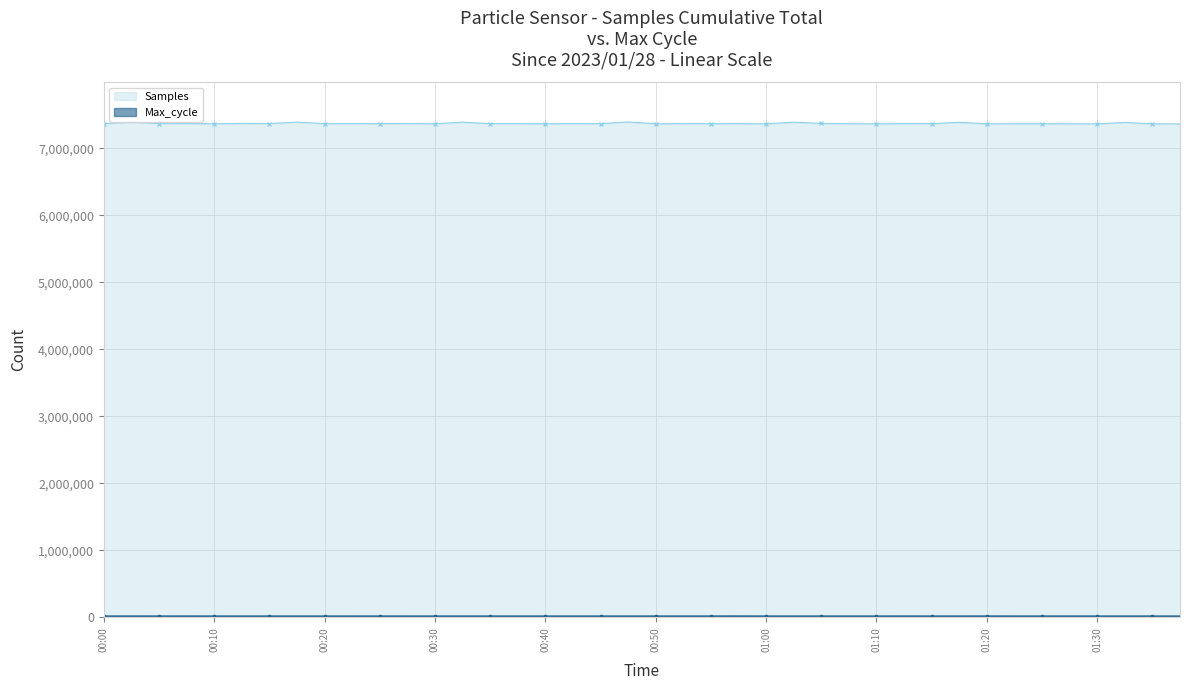

Reading right to left, extract all data points from this chart.

Samples: 7362345	7363160	7383752	7362160	7363982	7364783	7364204	7363588	7386147	7365286	7365443	7363352	7364846	7368609	7387761	7362957	7365517	7364537	7365802	7363936	7391649	7365096	7366247	7363836	7365931	7365782	7388072	7363364	7366482	7366858	7366102	7366196	7388117	7367525	7368966	7363031	7367621	7367008	7388609	7364812
Max_cycle: 20011	20011	20014	20035	20077	20014	20011	20481	20014	20094	20392	20014	20015	20026	20014	20014	20898	20015	20081	20014	20018	20021	20011	20011	20011	20022	20113	20015	20015	20093	20015	20011	20035	20019	20007	20043	20306	20011	20489	20018